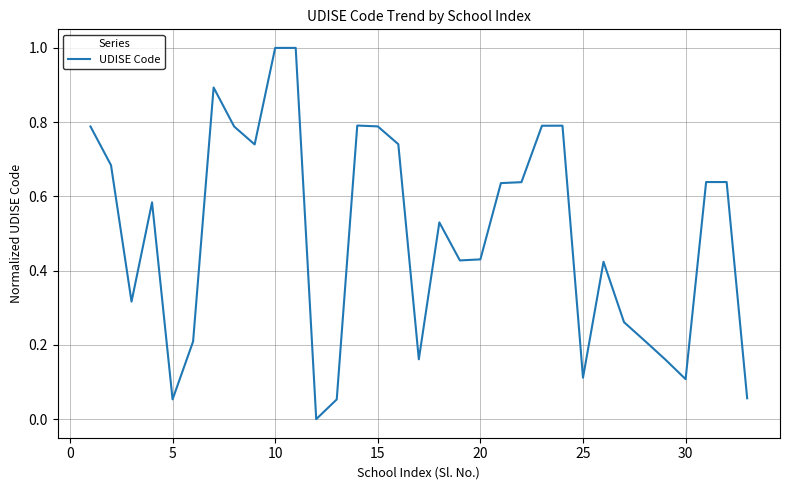

What is the maximum value shown in the chart?

1.0